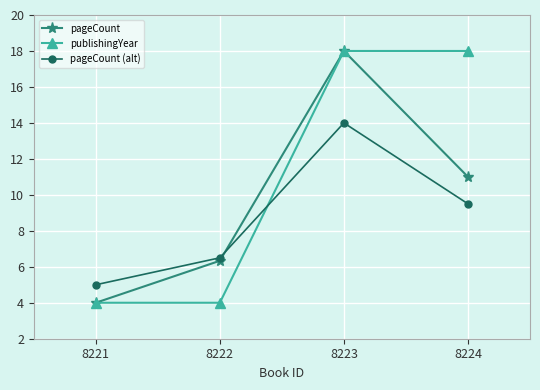

What is the approximate value of publishingYear at 8223?

18.0